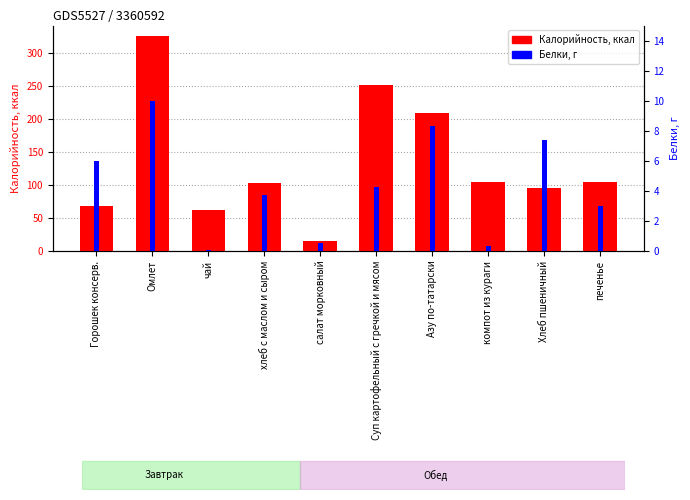

True or false: Калорийность has a value of 139.4 at Суп картофельный с гречкой и мясом.

False